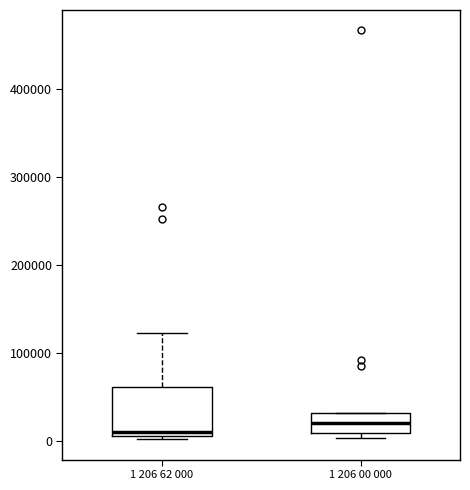

Which box has the lowest median line?

1 206 62 000